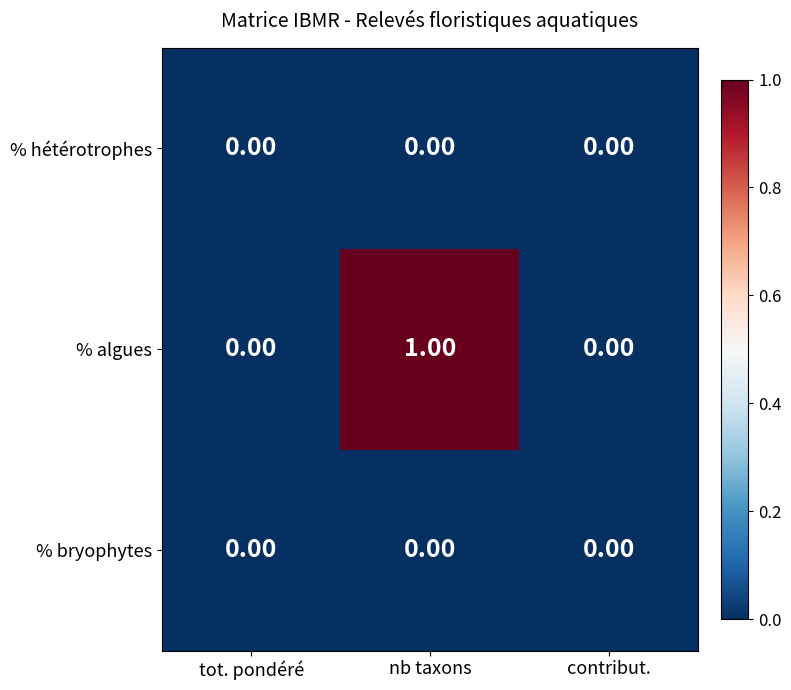

Which series changed the most between nb taxons and contribut.?

% algues